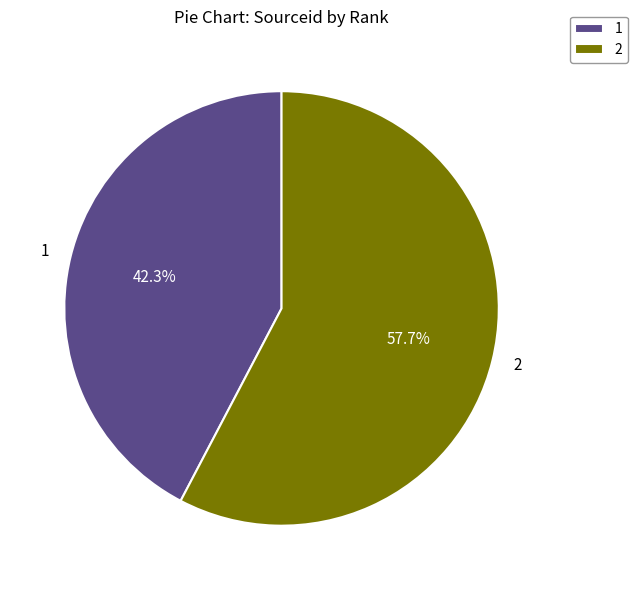

To the nearest percent, what is the difference between the 2 and 1 slice percentages?

15%